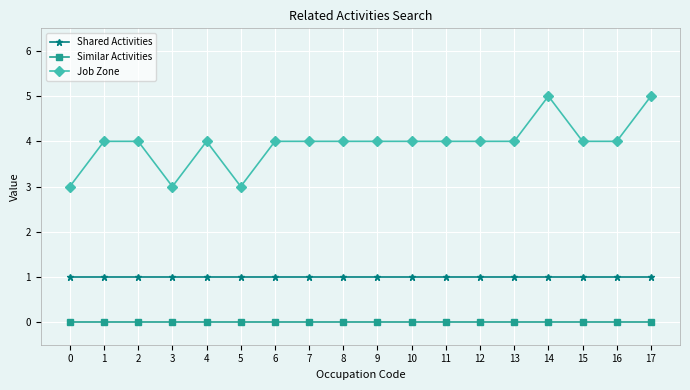

Does the chart display data point markers on the line(s)?

Yes